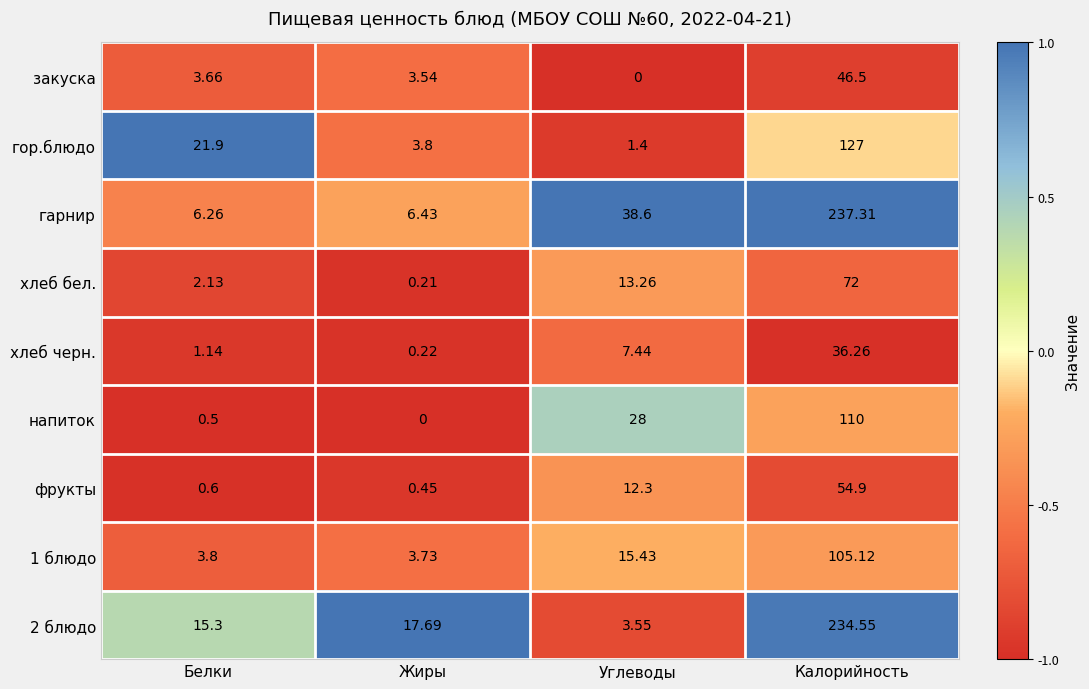

Where is 2 блюдо nearest to the value 119?

Жиры